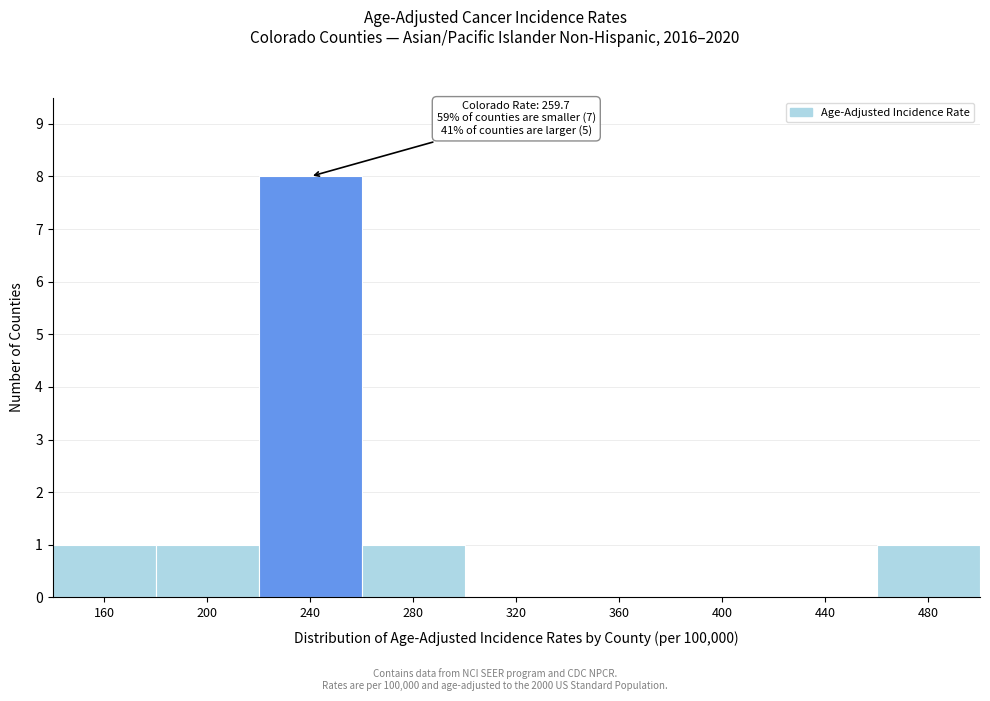

Reading left to right, what are all the values shown in this chart?

160=1	200=1	240=8	280=1	320=0	360=0	400=0	440=0	480=1